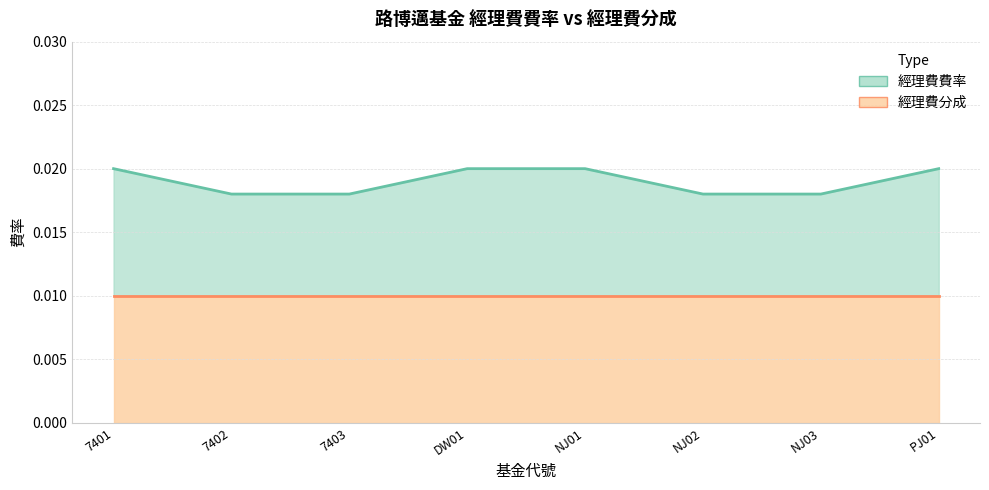

The chart shows a value of 0.0 at DW01. True or false?

True